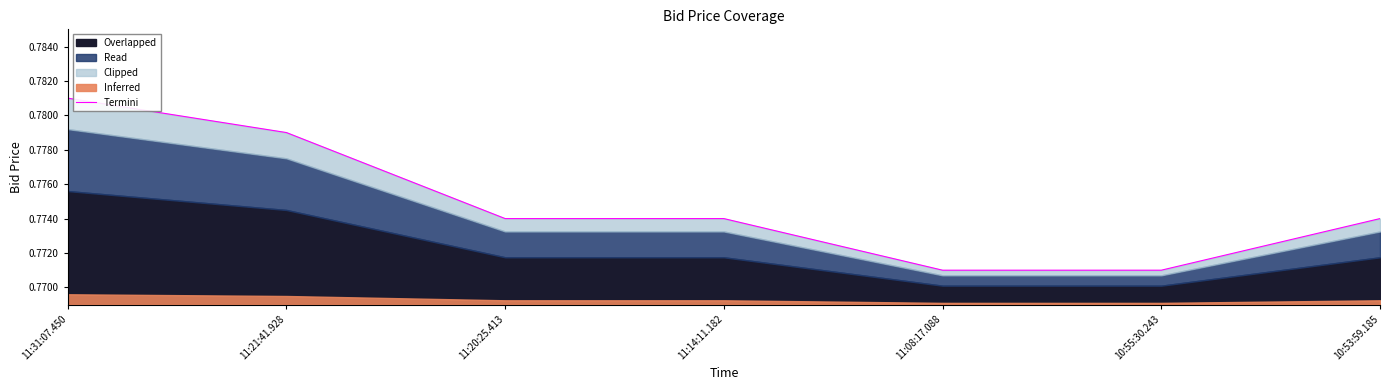

List the labels in order of value, largest first.

11:31:07.450, 11:21:41.928, 11:20:25.413, 11:14:11.182, 10:53:59.185, 11:08:17.088, 10:55:30.243